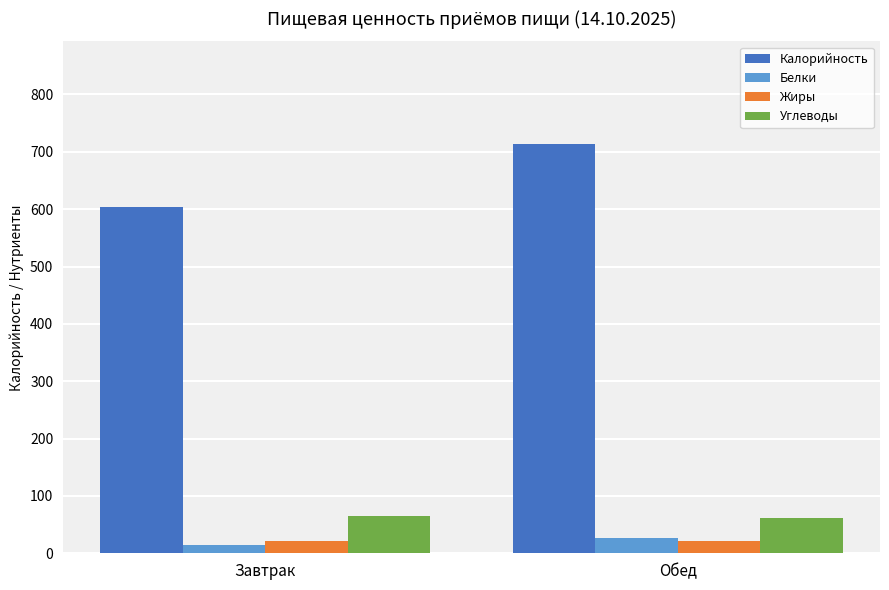

What is the total value across all series at Завтрак?

704.4